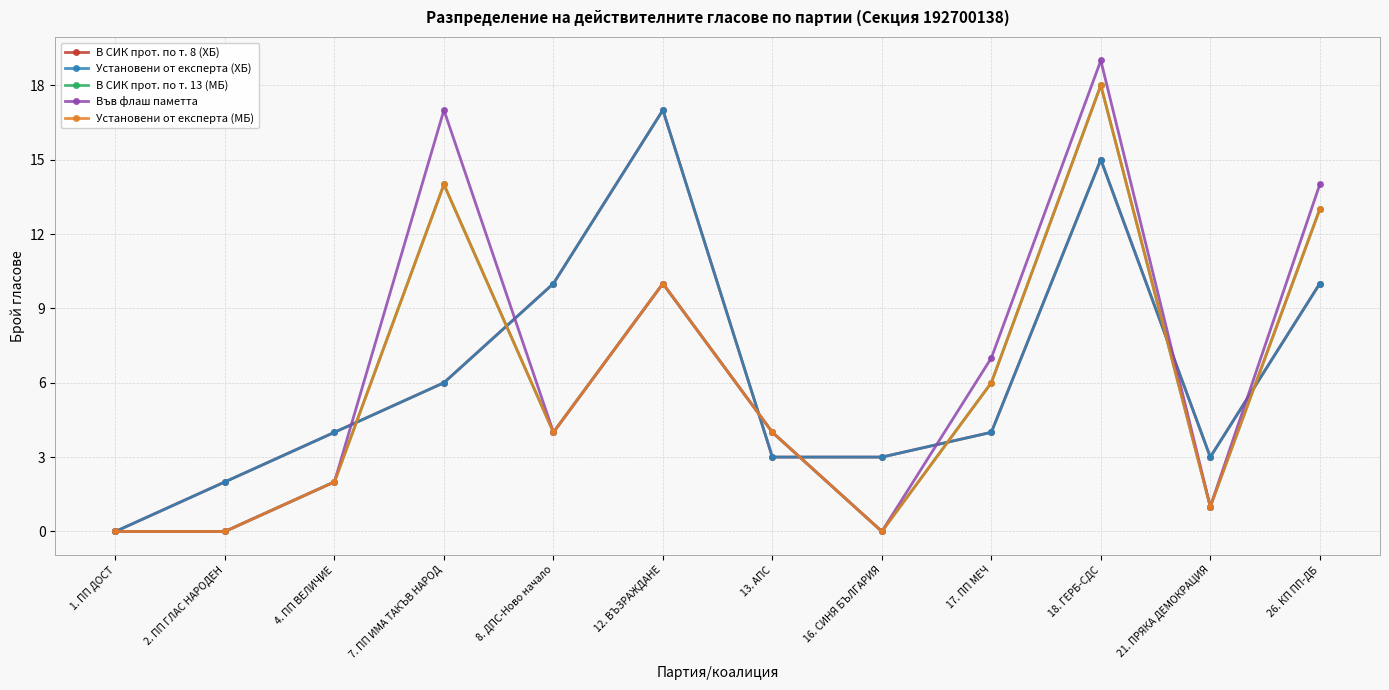

How many times do В СИК прот. по т. 8 (ХБ) and В СИК прот. по т. 13 (МБ) cross each other?

7